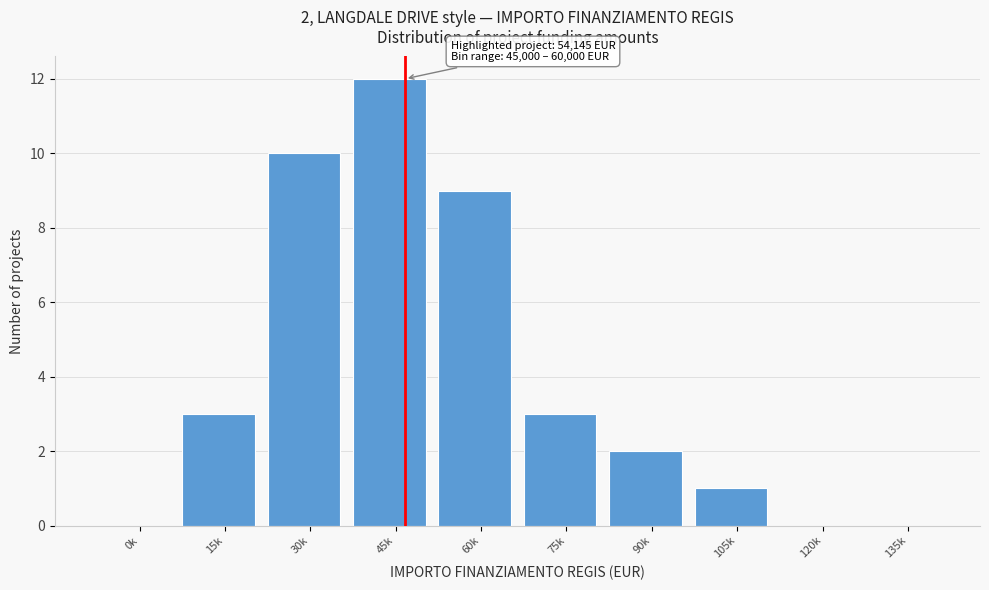

Reading left to right, extract all data points from this chart.

0k=0	15k=3	30k=10	45k=12	60k=9	75k=3	90k=2	105k=1	120k=0	135k=0